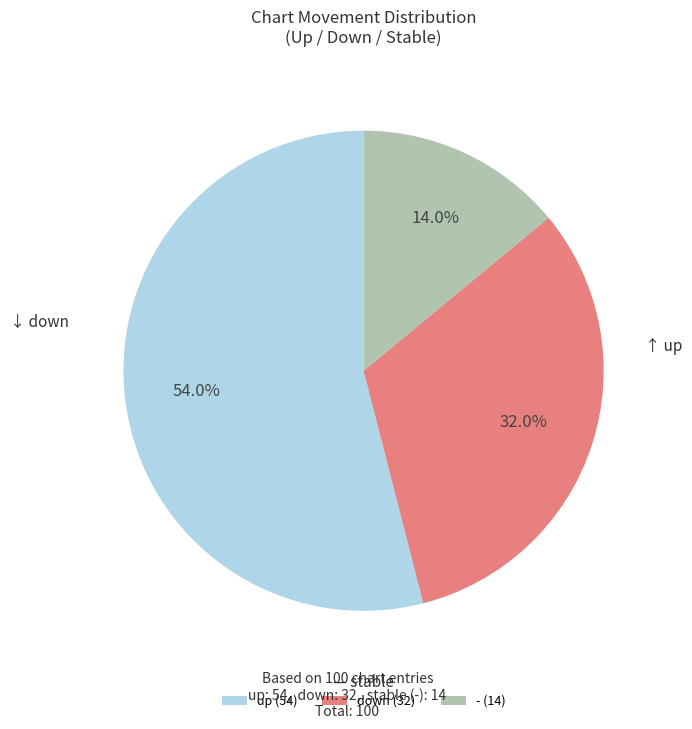

True or false: - accounts for 14% of the total.

True